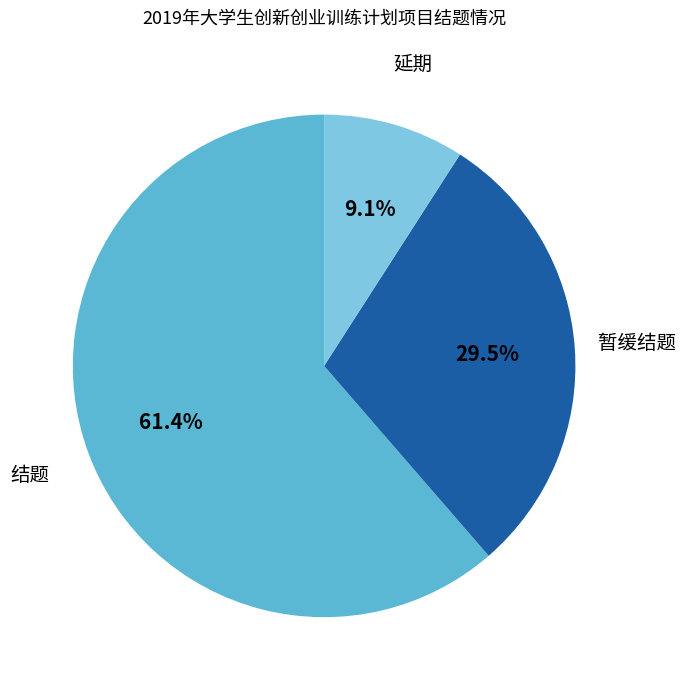

How many segments does this pie chart have?

3